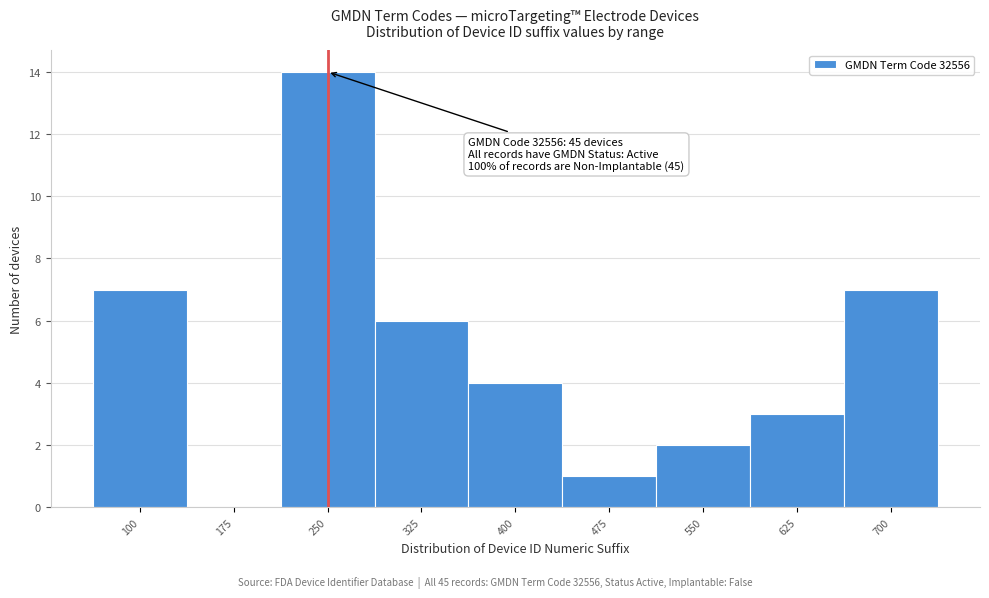

Reading left to right, extract all data points from this chart.

100=7	175=0	250=14	325=6	400=4	475=1	550=2	625=3	700=7